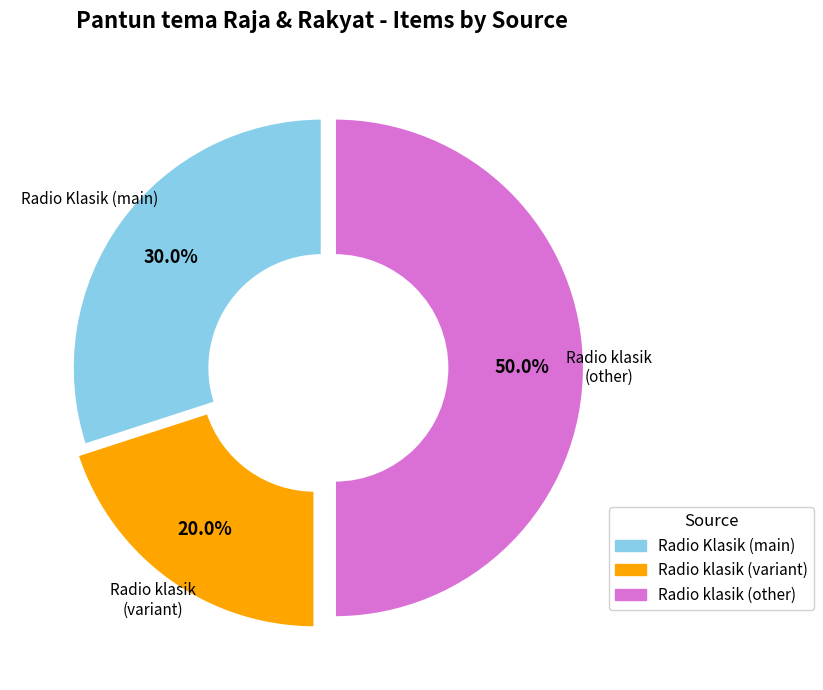

To the nearest percent, what is the average slice percentage?

33%